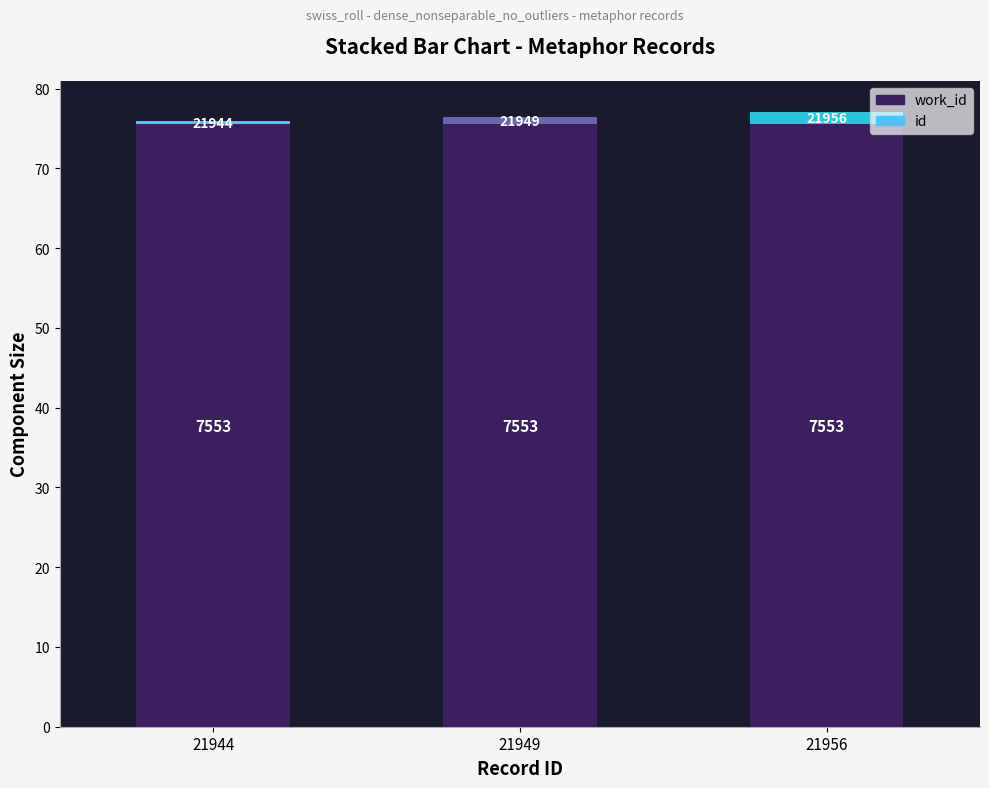

Between 21956 and 21944, which is larger?

21956